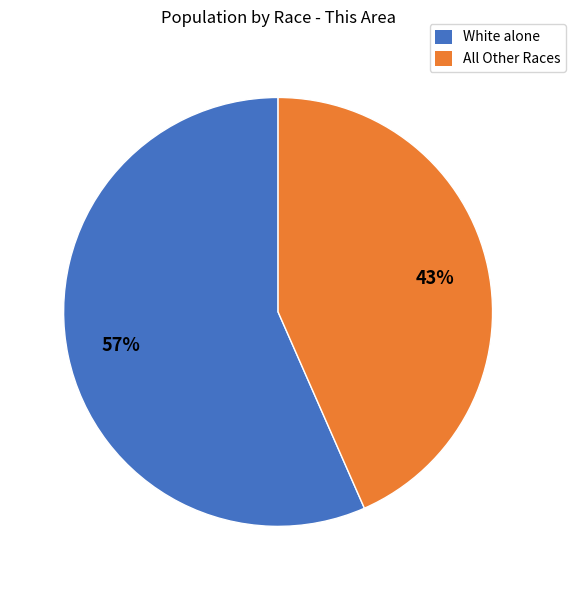

Do All Other Races and White alone together represent more than half of the pie?

Yes